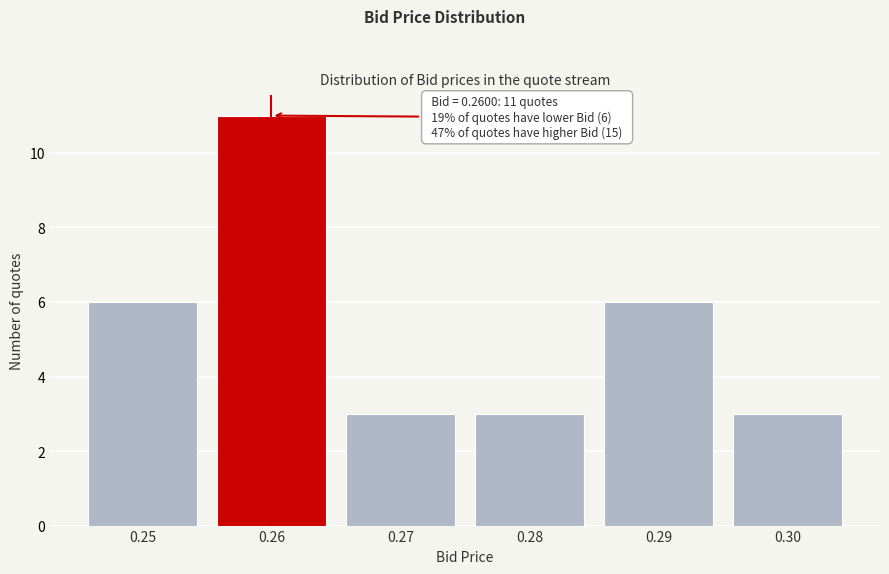

Reading left to right, transcribe all the data shown in this chart.

0.25=6	0.26=11	0.27=3	0.28=3	0.29=6	0.30=3